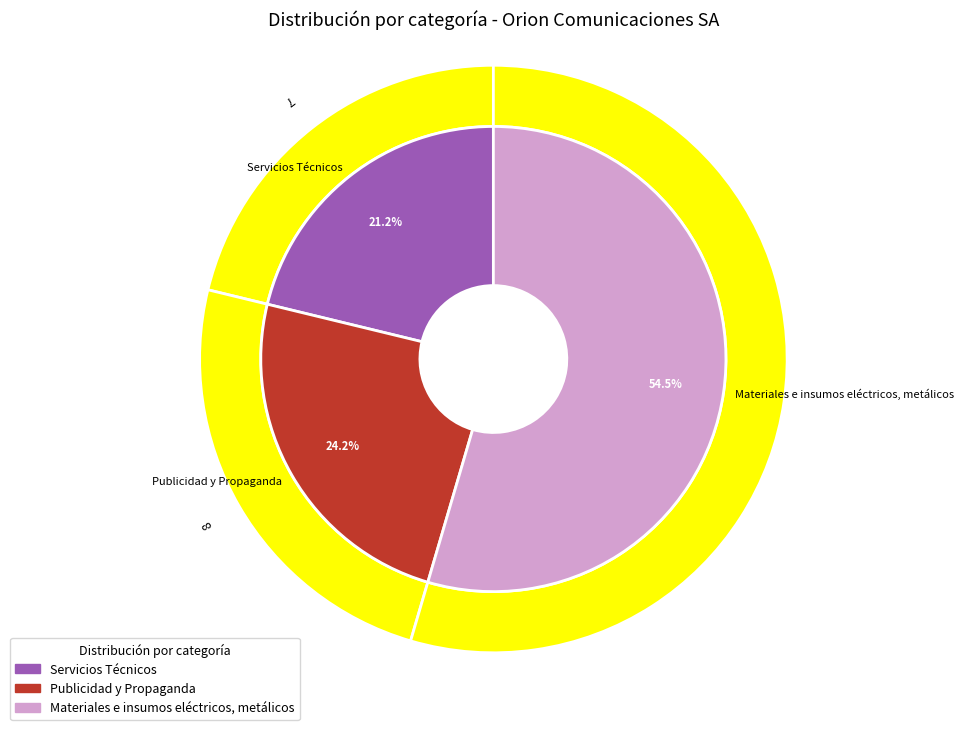

How many slices are in this pie chart?

3